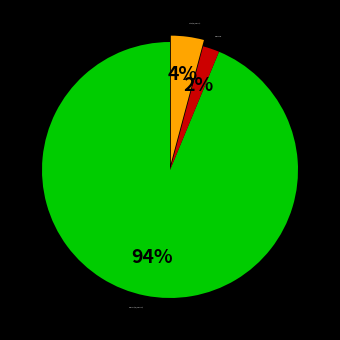

Is the sum of Vote (io_index=2) and Regular (io_index=45) greater than half?

Yes